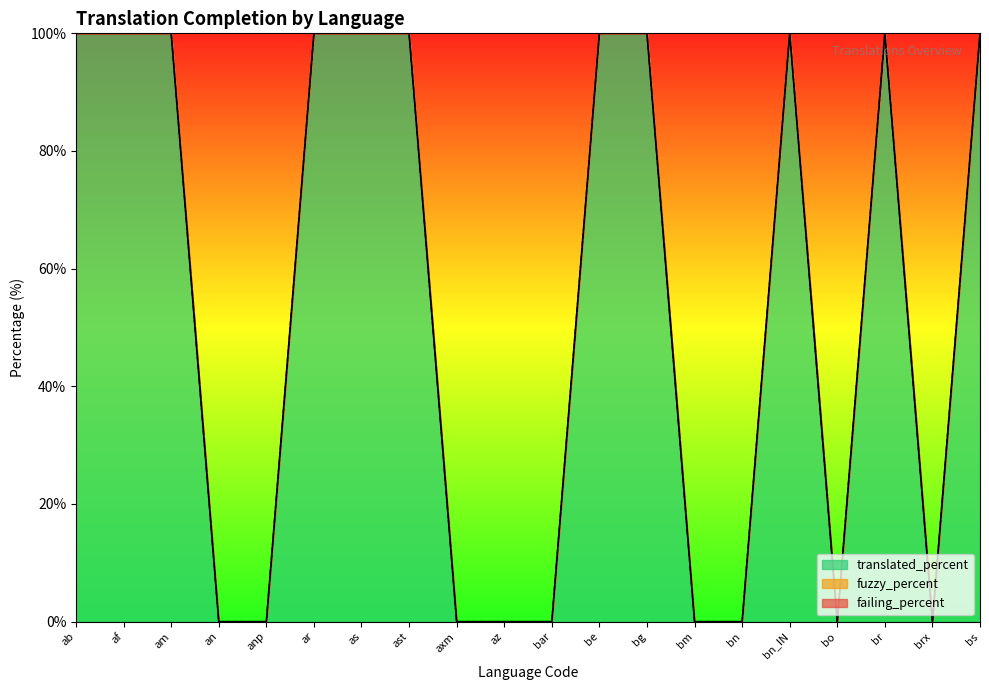

What are all the series names shown in the legend?

translated_percent, fuzzy_percent, failing_percent